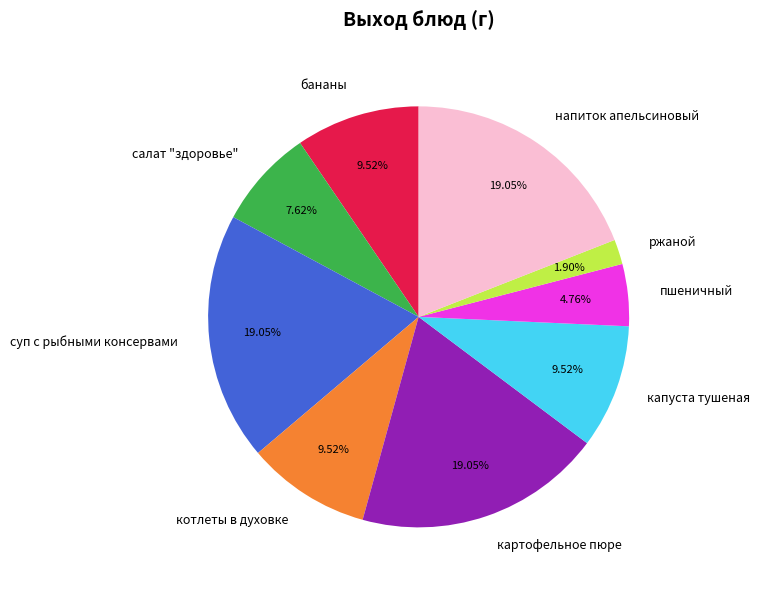

To the nearest percent, what portion does бананы represent?

10%